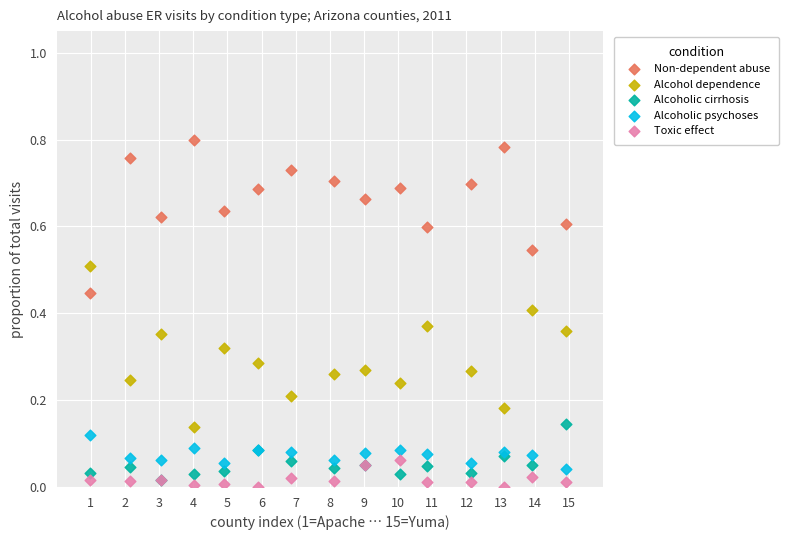

Which series contains the lowest Y value?

Toxic effect